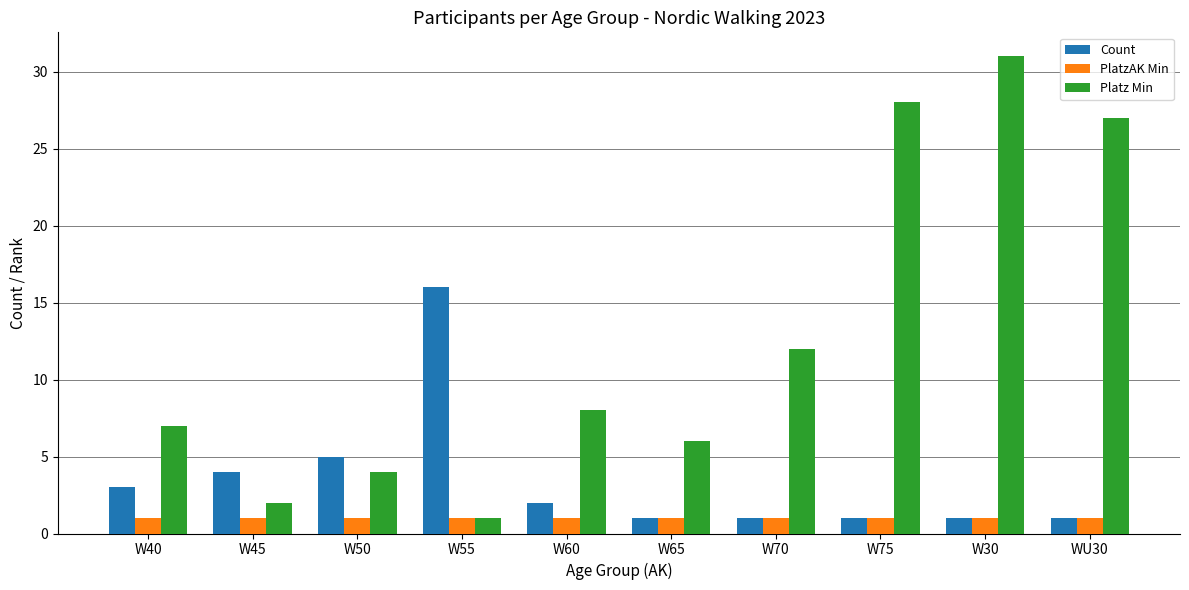

Does the chart contain stacked bars?

No